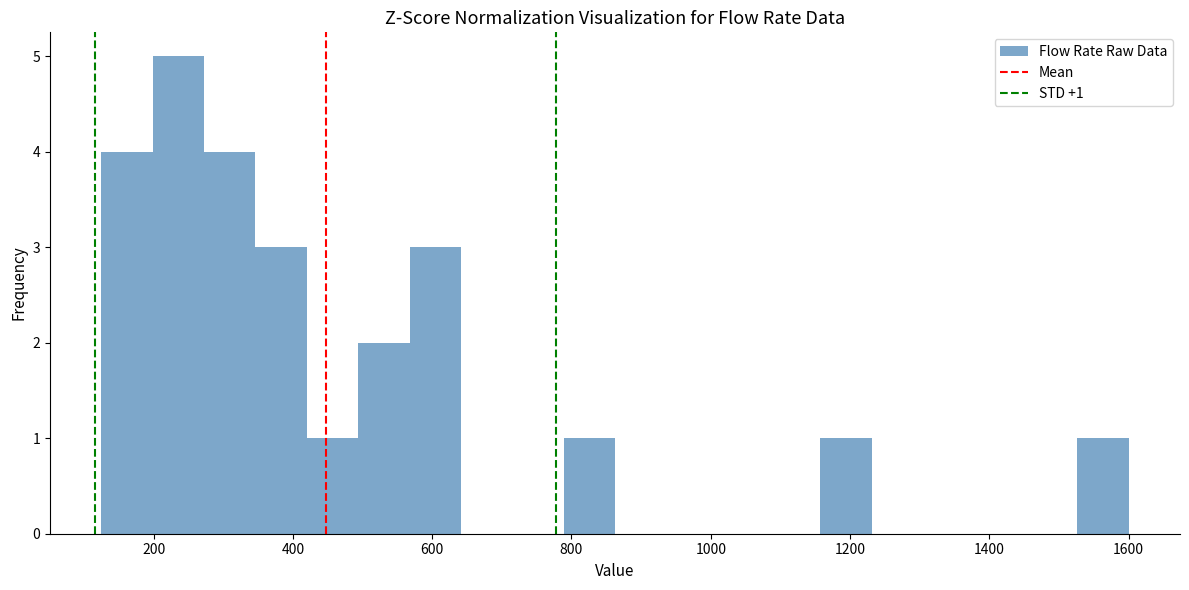

Around what value on the x-axis is the tallest bar? Give the approximate position of its centre, as read against the axis.

240